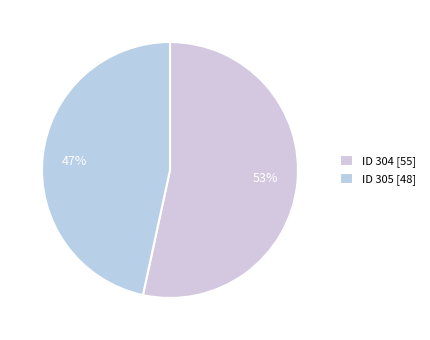

How many segments does this pie chart have?

2